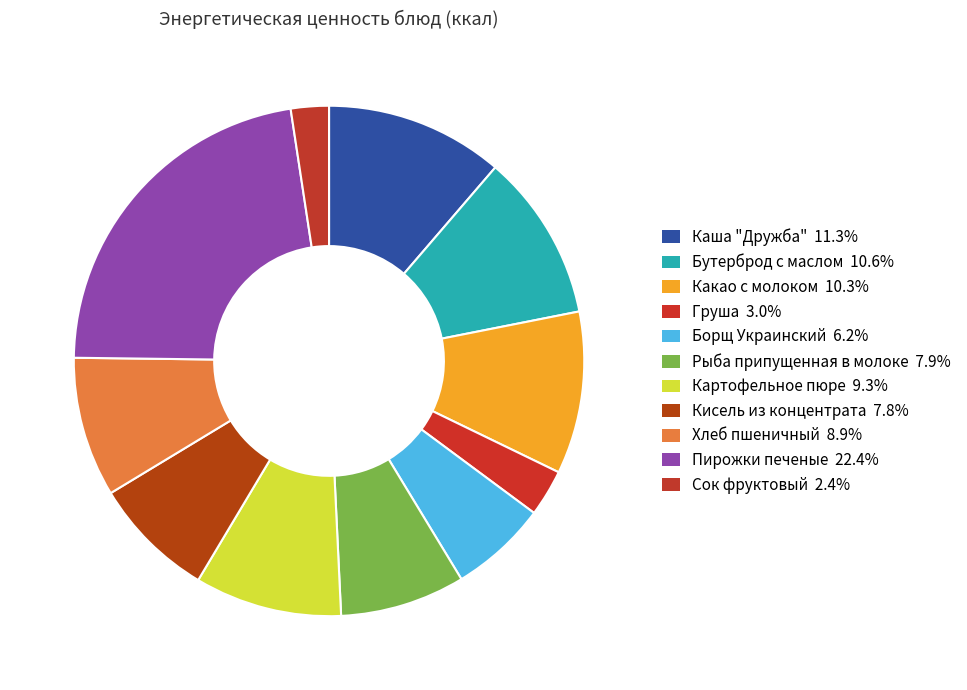

To the nearest percent, what portion does Картофельное пюре represent?

9%